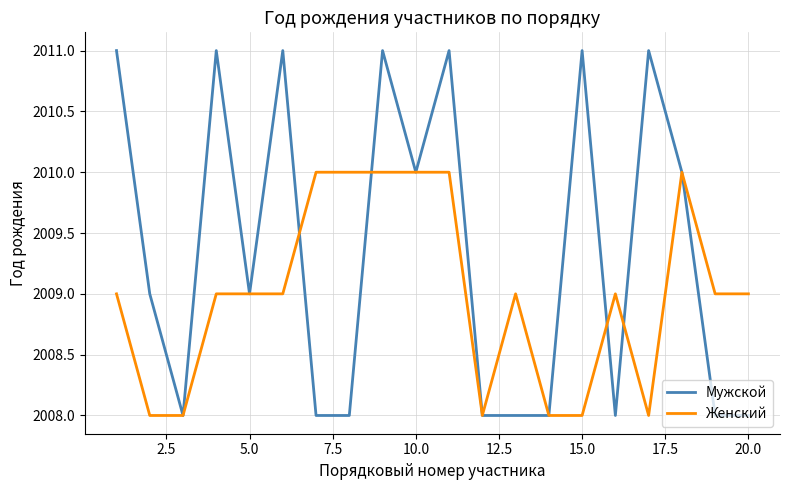

Rank the series by their average value, from lowest to highest.

Женский, Мужской